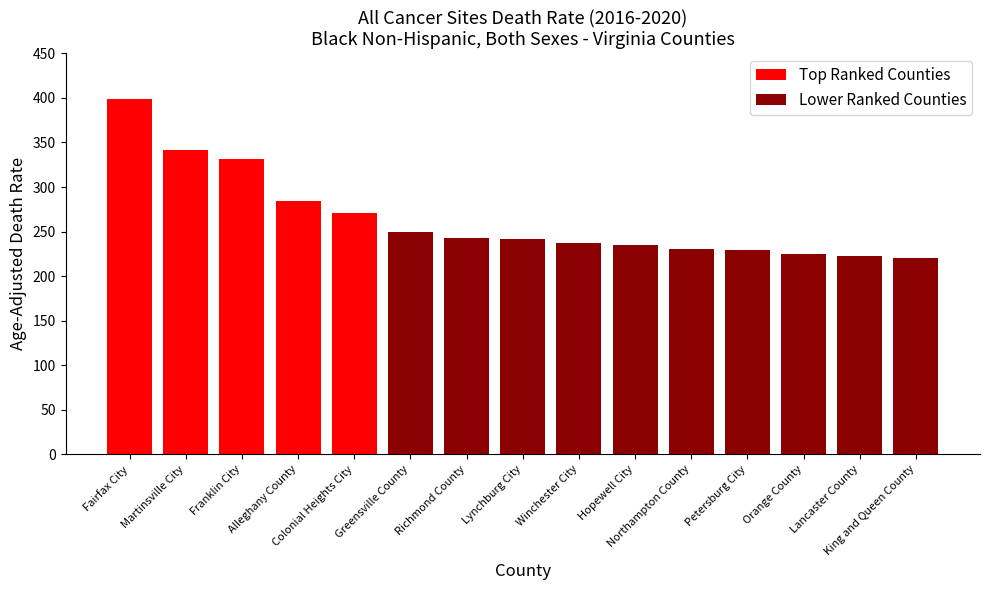

True or false: US Average has a value of 306.2 at Hopewell City.

False